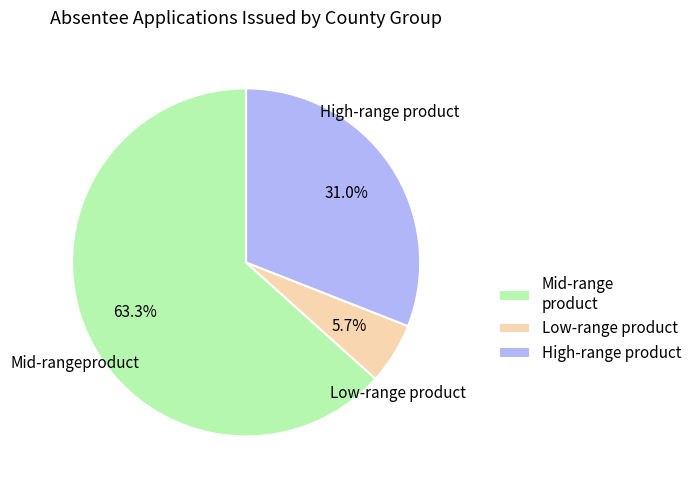

Which slice is the smallest?

Low-range product